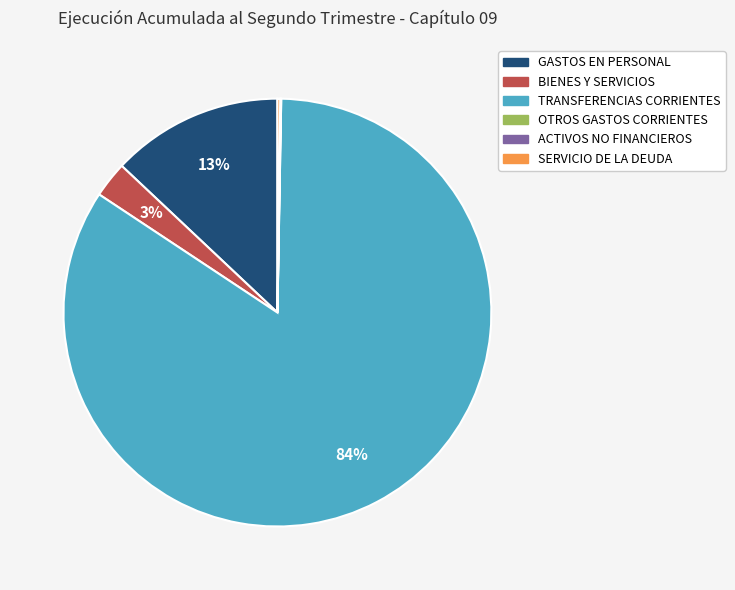

To the nearest percent, what is the difference between the largest and smallest slice percentages?

84%